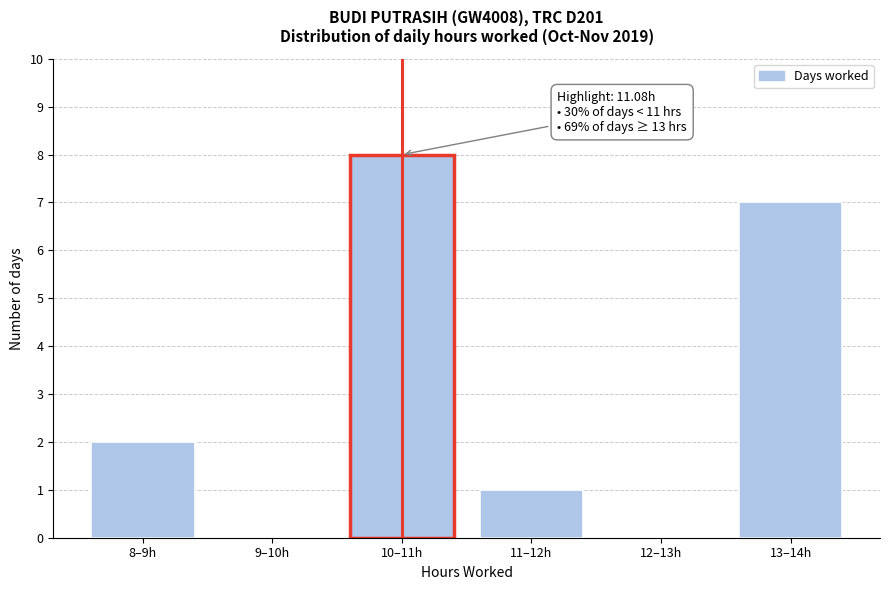

Reading right to left, extract all data points from this chart.

13–14h=7	12–13h=0	11–12h=1	10–11h=8	9–10h=0	8–9h=2